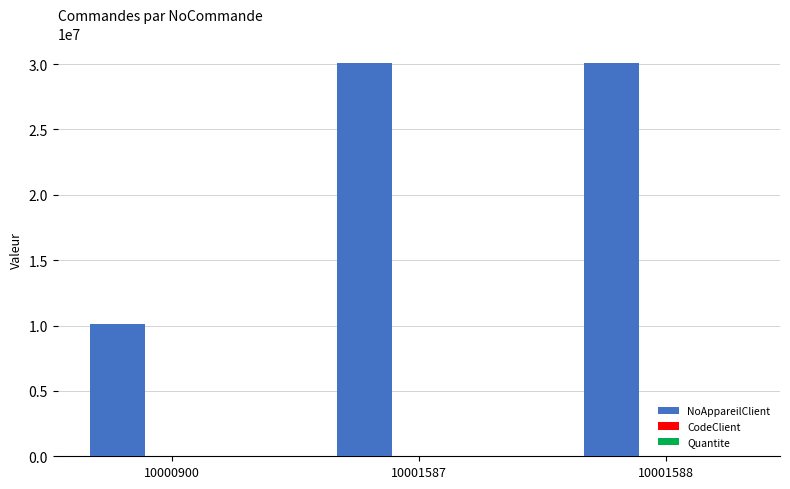

What is the maximum value shown in the chart?

30075264